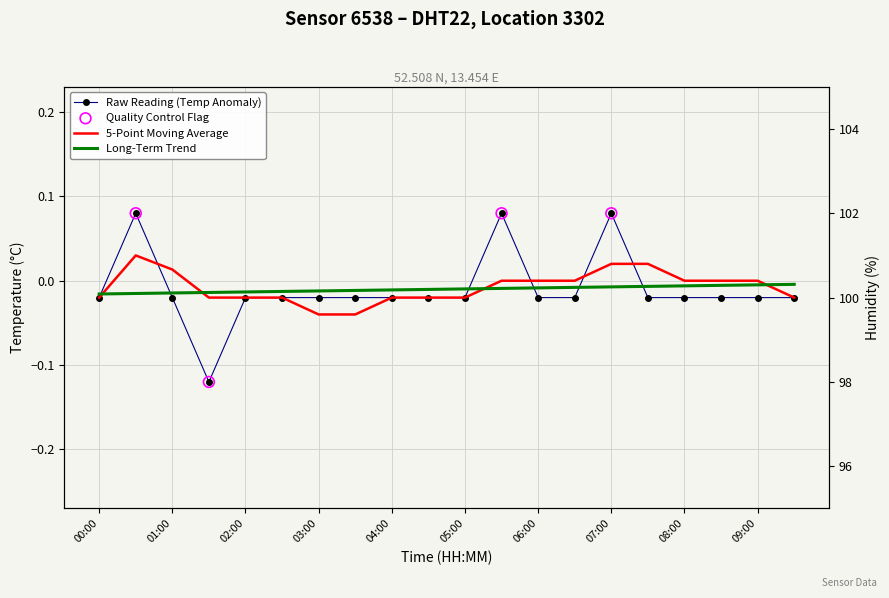

Between 09:30 and 04:00, which is larger?

09:30